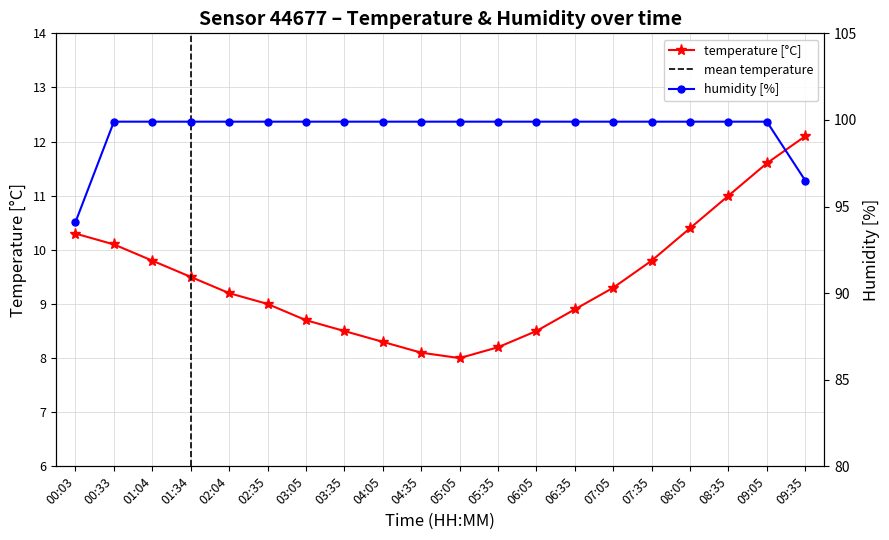

List the series in order of their peak value, lowest first.

temperature, humidity